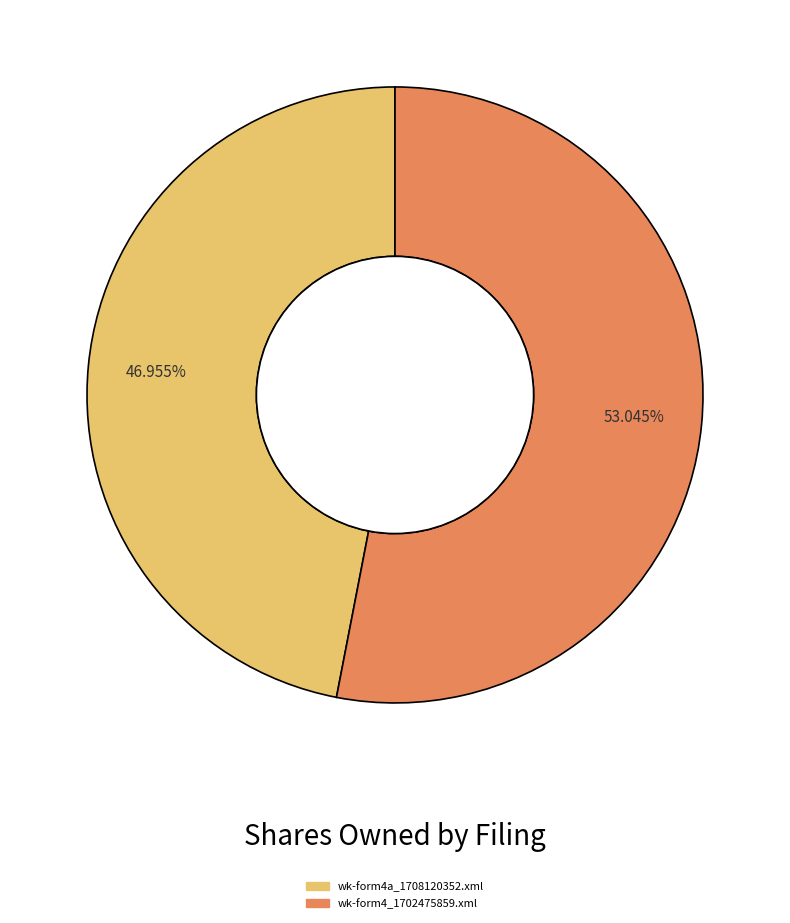

Which category has the smallest portion of the pie?

wk-form4a_1708120352.xml